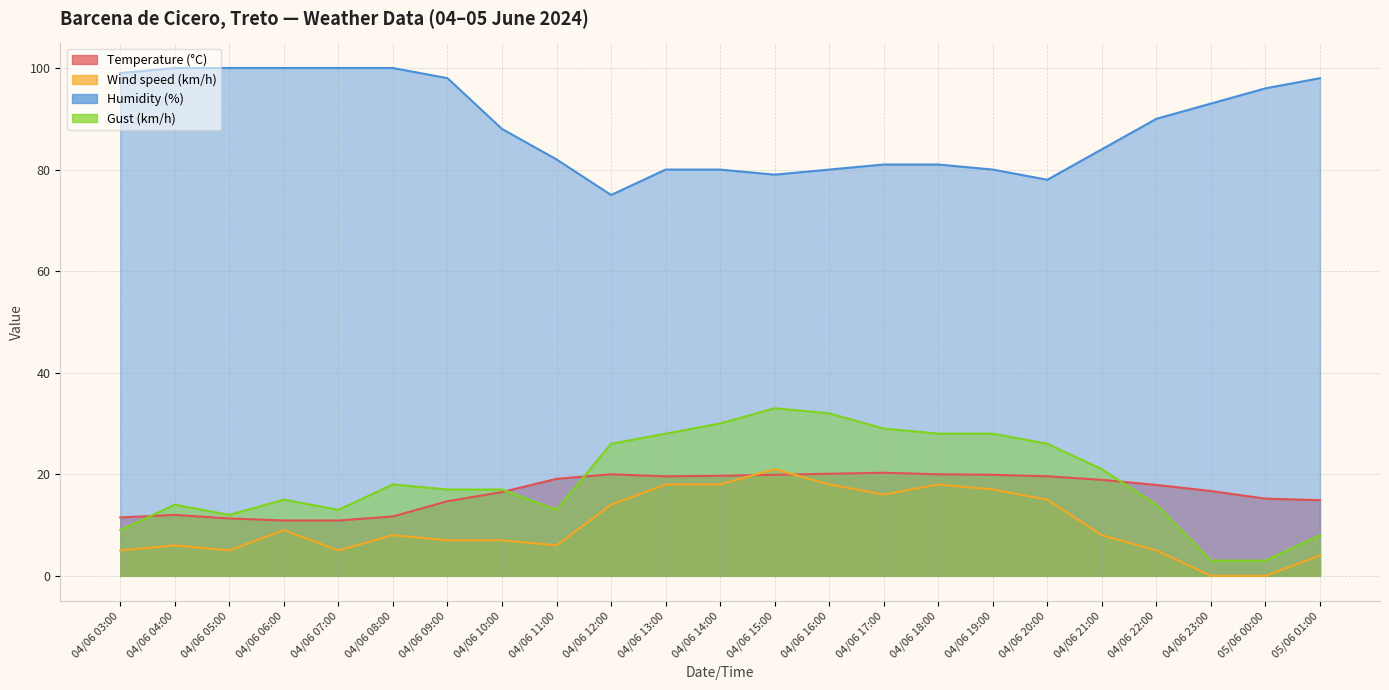

What is the sum of all Wind speed (km/h) values?

230.0